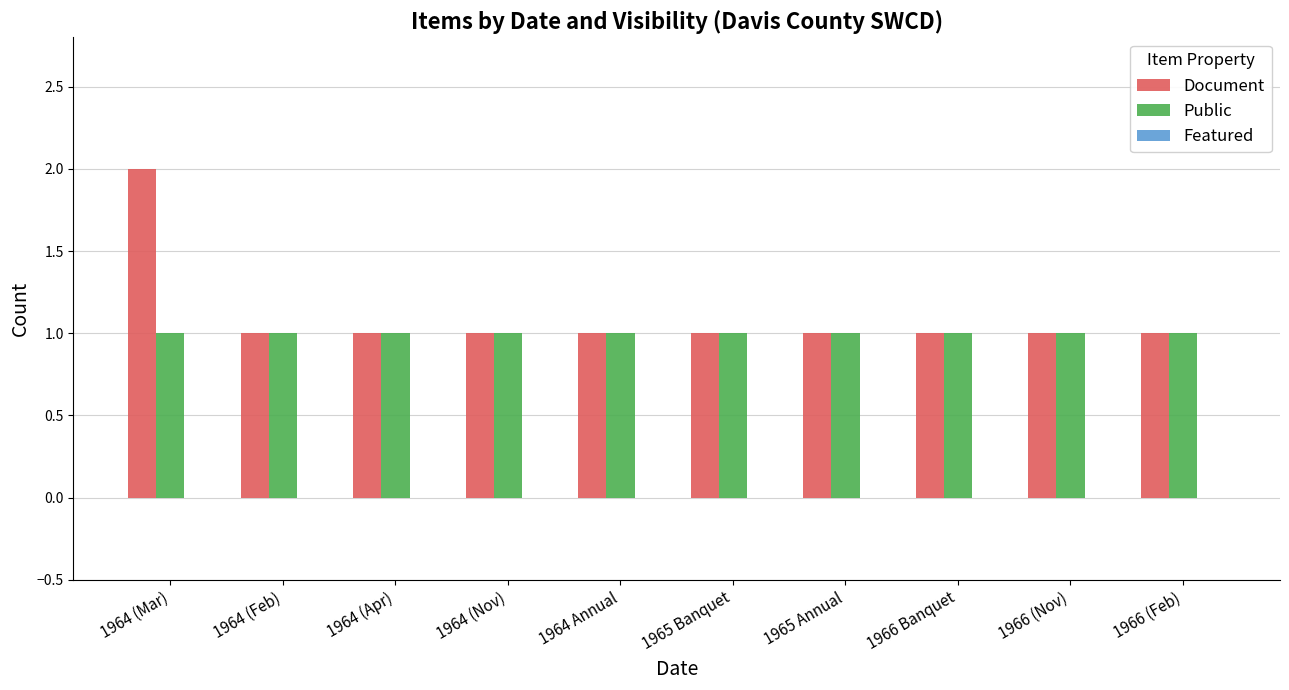

What position from the right is 1965 Annual?

4